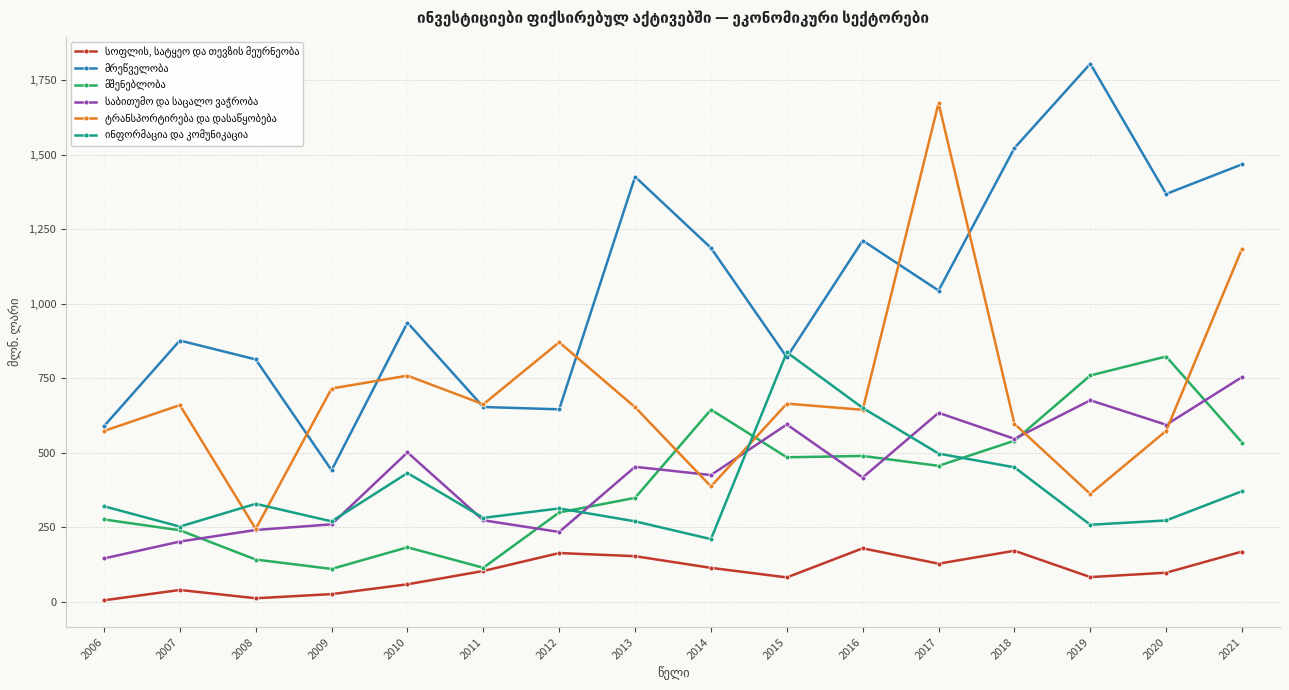

What is the total value across all series at 2007?

2272.2